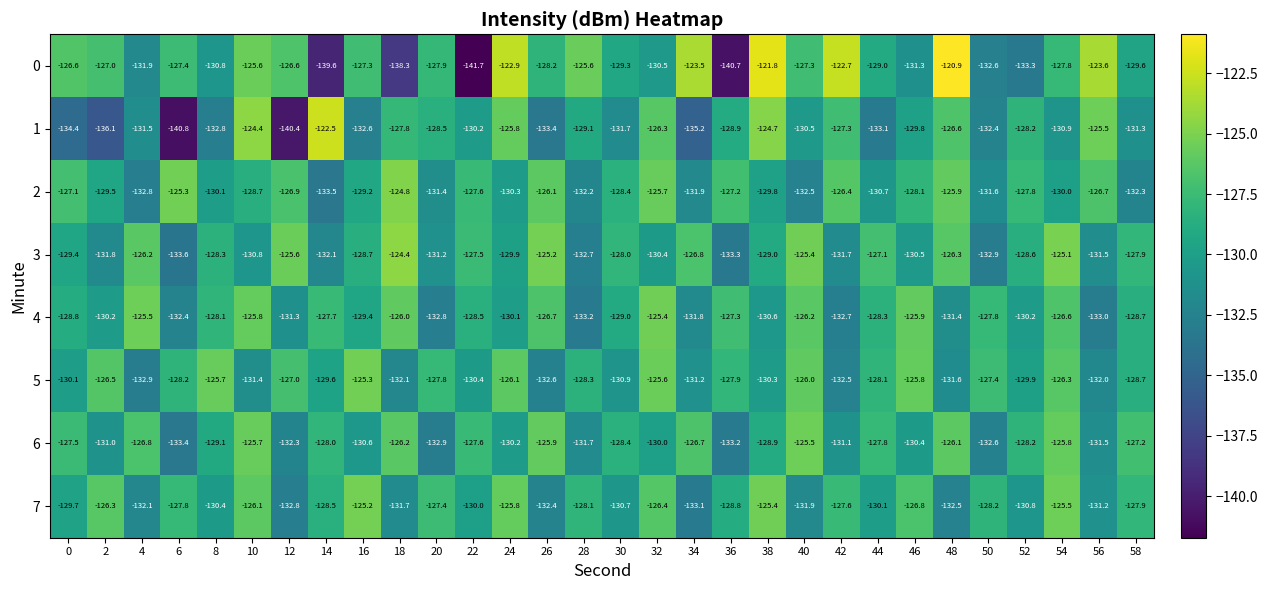

What is the maximum value shown in the chart?

-120.9